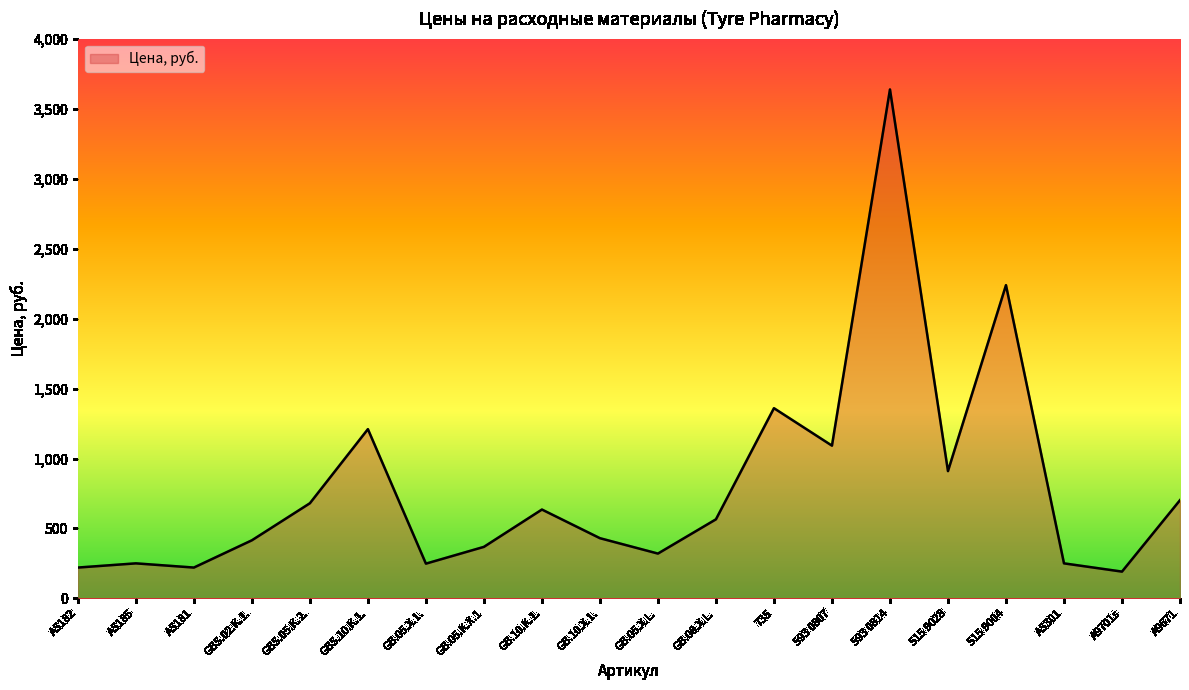

The chart shows a value of 702 at A9671. True or false?

True